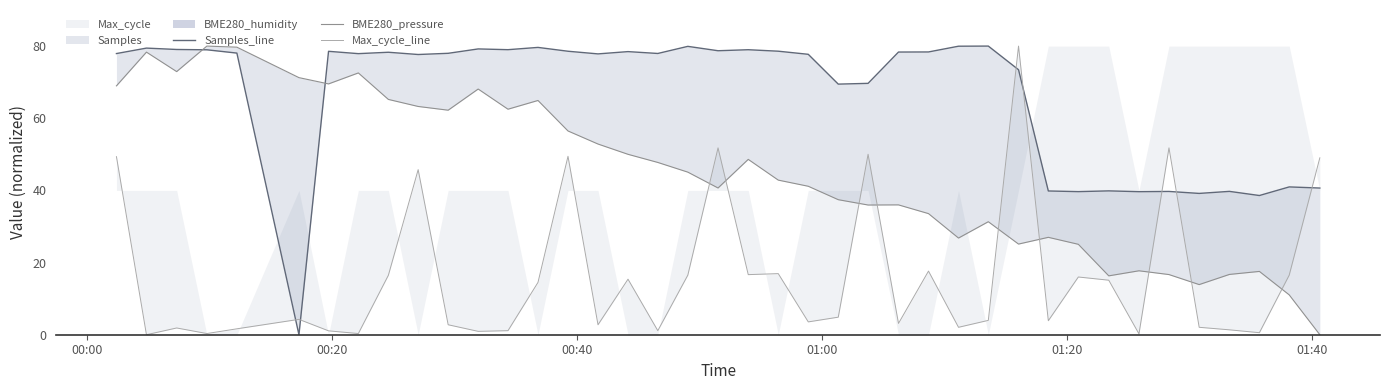

In BME280_pressure, how many points are lower than both neighbors (excluding endpoints)?

10